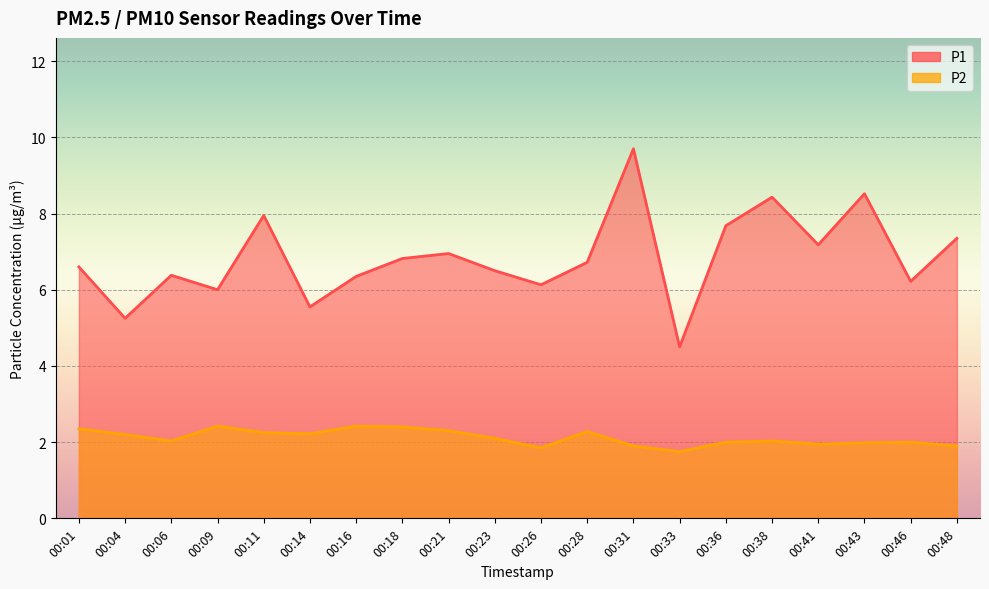

Does the chart display data point markers on the line(s)?

No